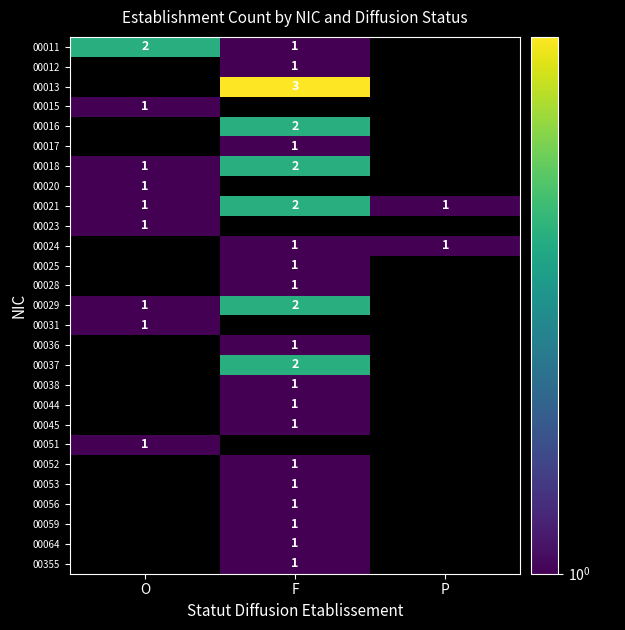

The value of 00021 at O is 1. True or false?

True